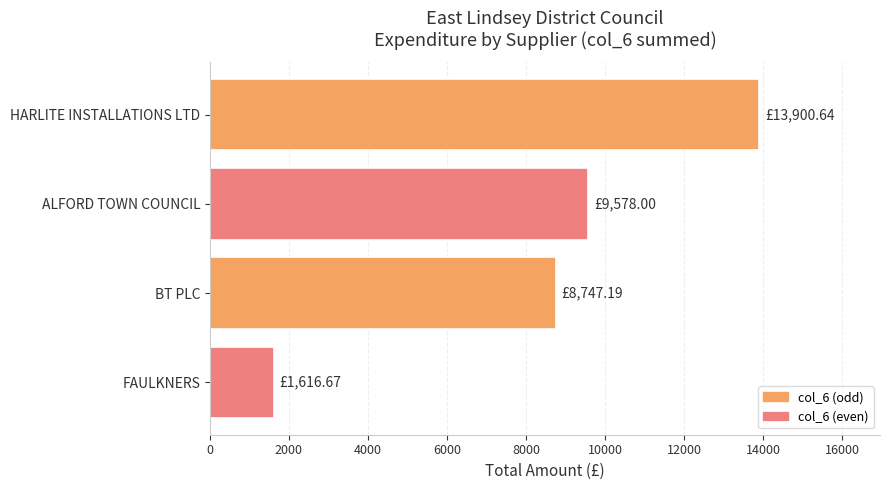

List the labels in order of value, smallest first.

FAULKNERS, BT PLC, ALFORD TOWN COUNCIL, HARLITE INSTALLATIONS LTD